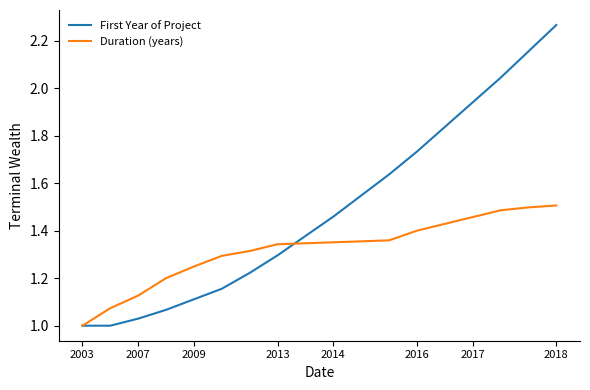

List the series in order of their peak value, lowest first.

Duration (years), First Year of Project